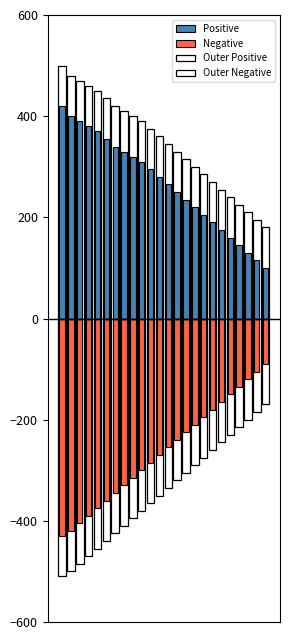

True or false: Outer Negative has a value of -260 at 17.

True